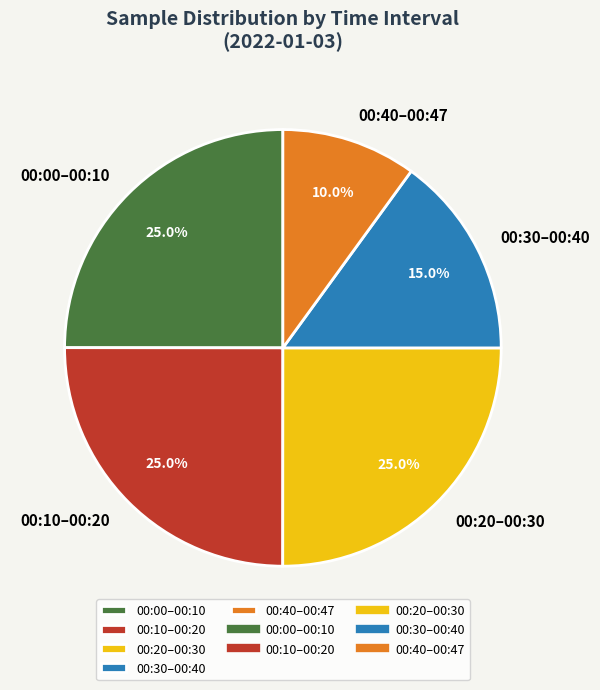

Approximately how many times larger is the value at 00:10–00:20 compared to 00:20–00:30?

1.0